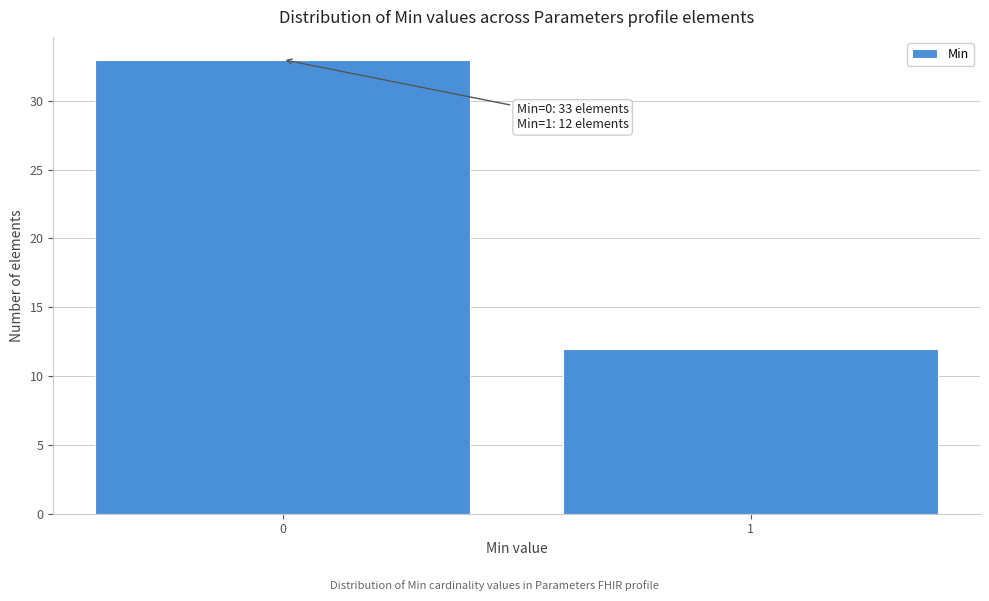

Reading left to right, list all the values displayed in this chart.

33	12